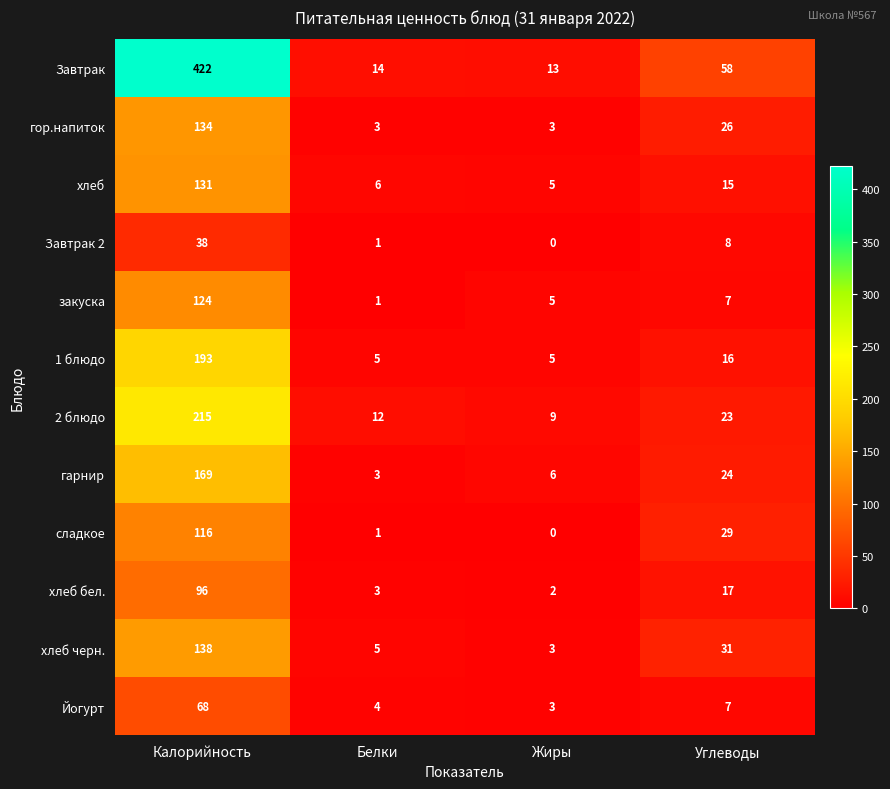

Which label corresponds to the smallest value in the chart?

Жиры